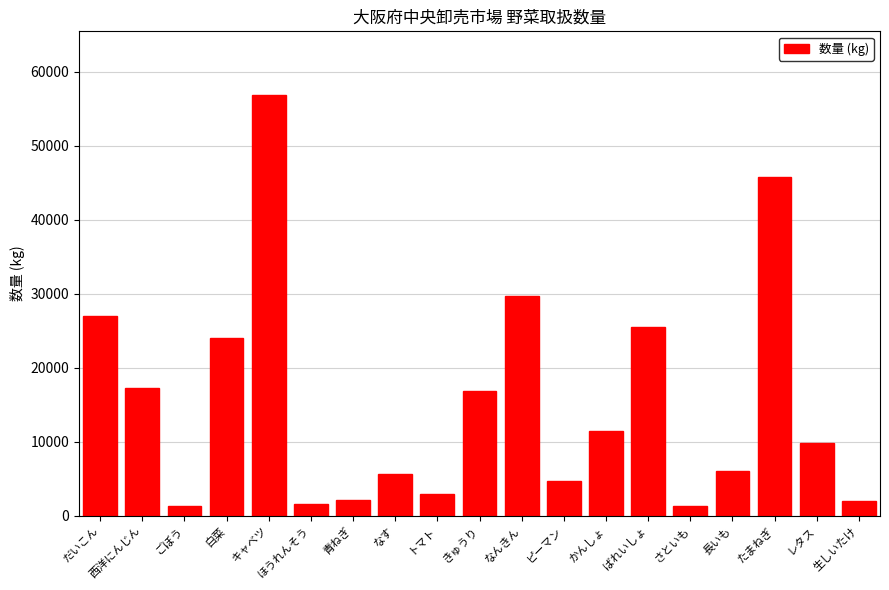

What is the difference between the maximum and second lowest values?

55540.0